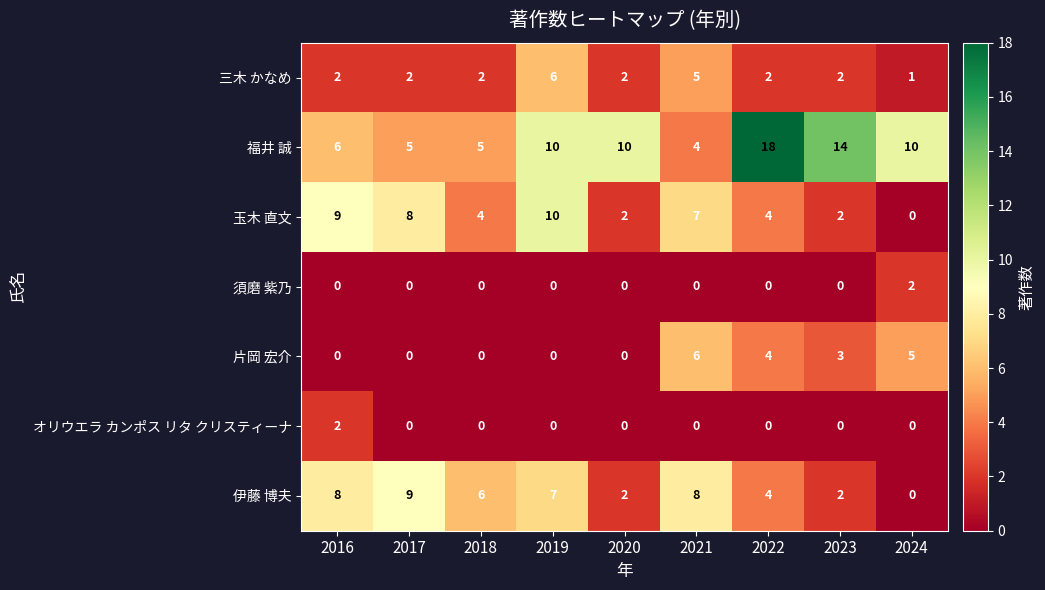

How many data points in 三木 かなめ are less than 2?

1